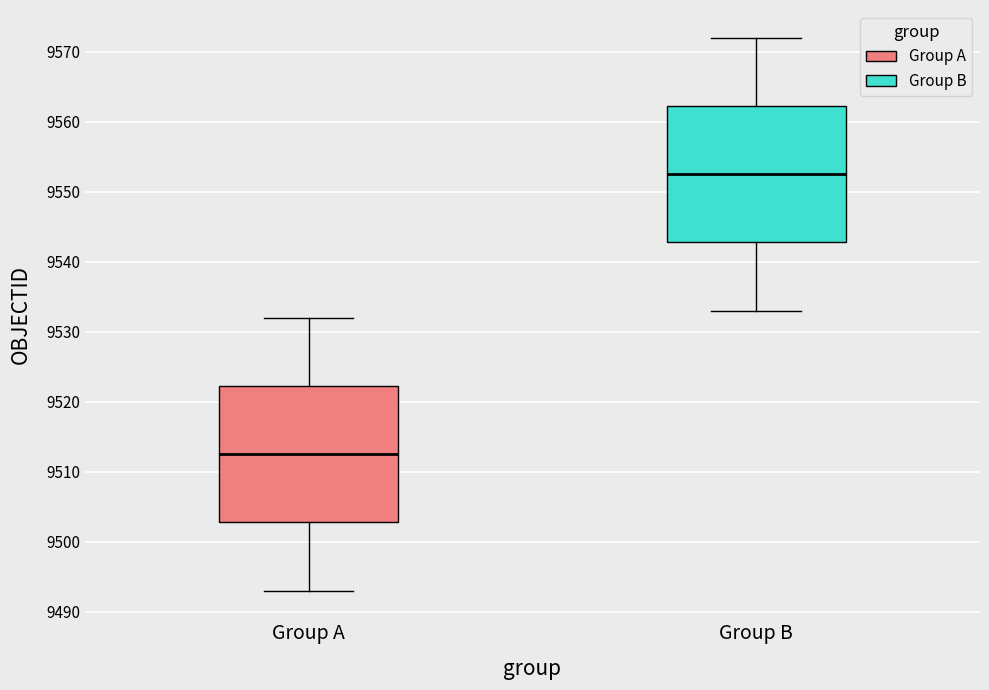

Reading left to right, read every box against the y-axis: the position of its median line, the range the box covers, and the ends of its whiskers. The values are not printed on the chart, so give them approximately, as read against the axis.

Group A: median 9513, box 9503 to 9522, whiskers 9493 to 9532
Group B: median 9553, box 9543 to 9562, whiskers 9533 to 9572